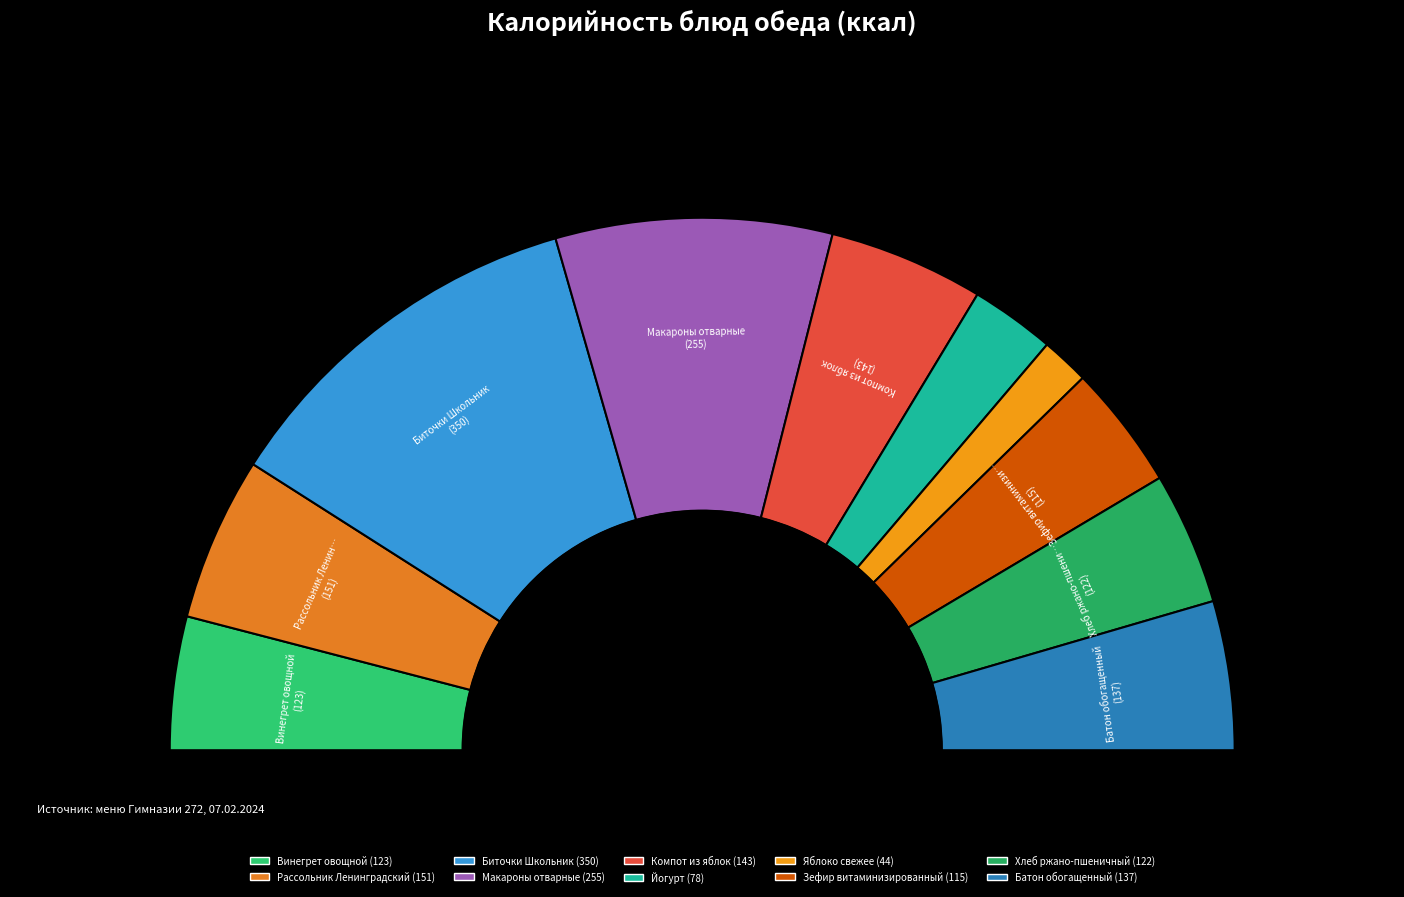

What is the largest slice in the pie chart?

Биточки Школьник